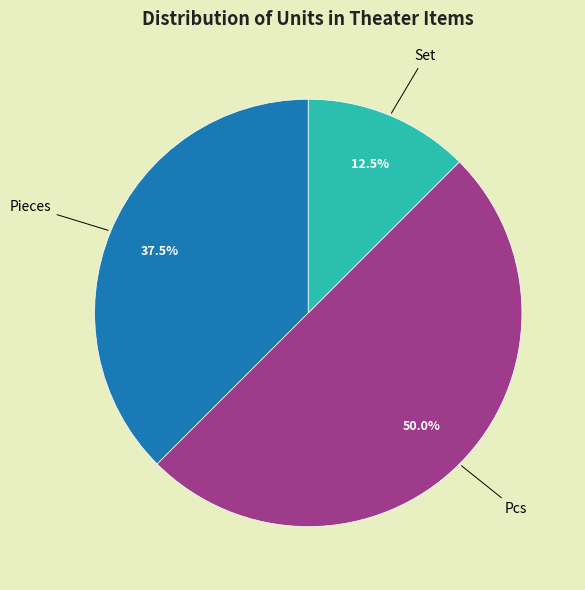

To the nearest percent, what is the average slice percentage?

33%